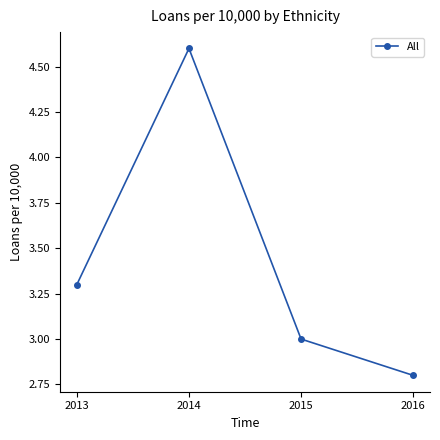

How many values are between 3 and 4?

2